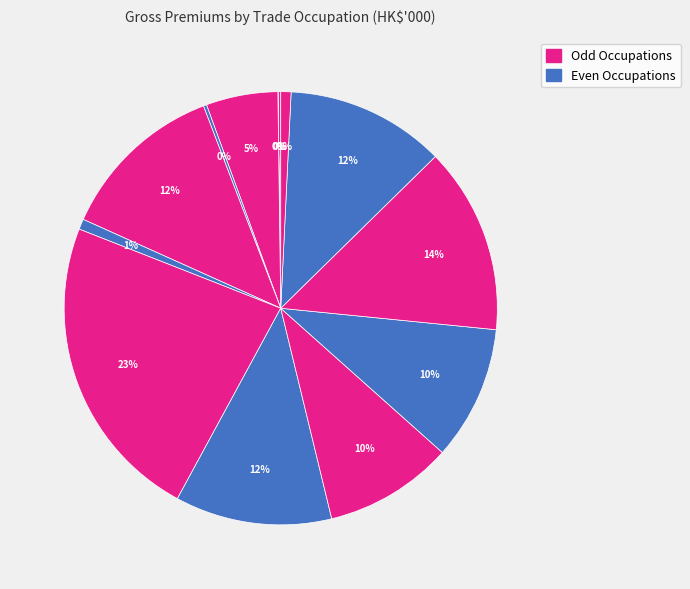

To the nearest percent, what is the difference between the largest and smallest slice percentages?

23%